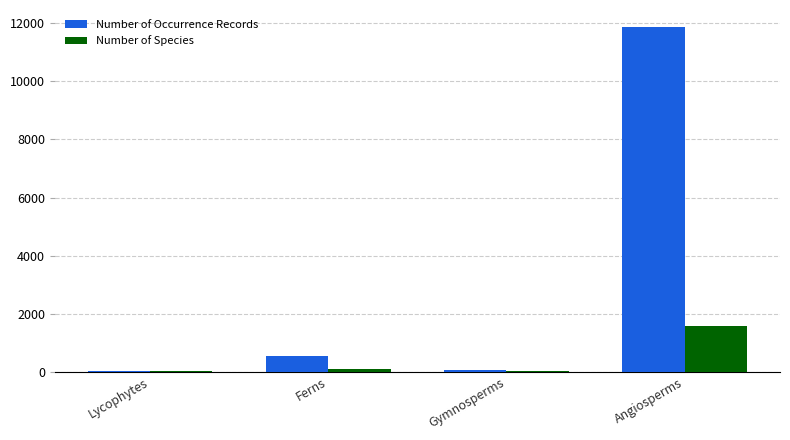

Which series changed the most between Lycophytes and Angiosperms?

Number of Occurrence Records